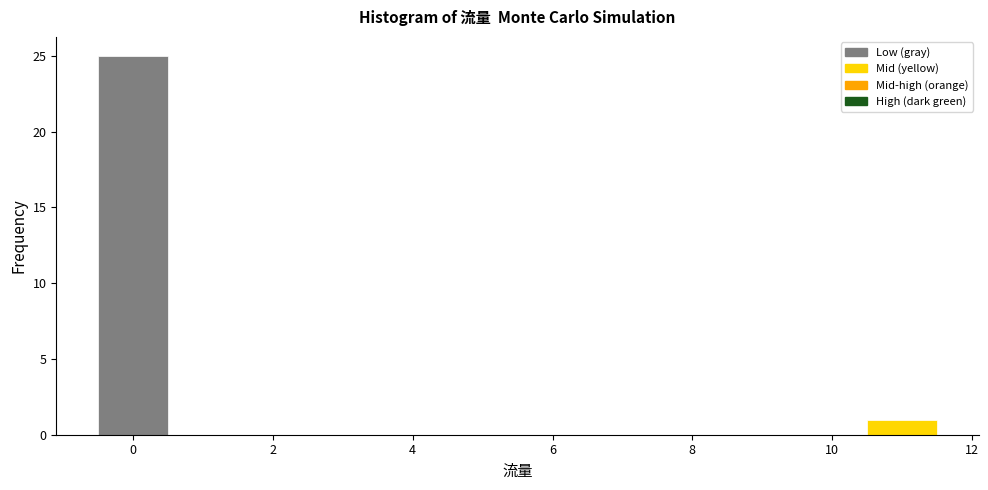

How tall is the bar that spans -0.5 to 0.5 on the x-axis? Neither the bar edges nor the heights are printed on the chart, so give them approximately, as read against the axes.

25